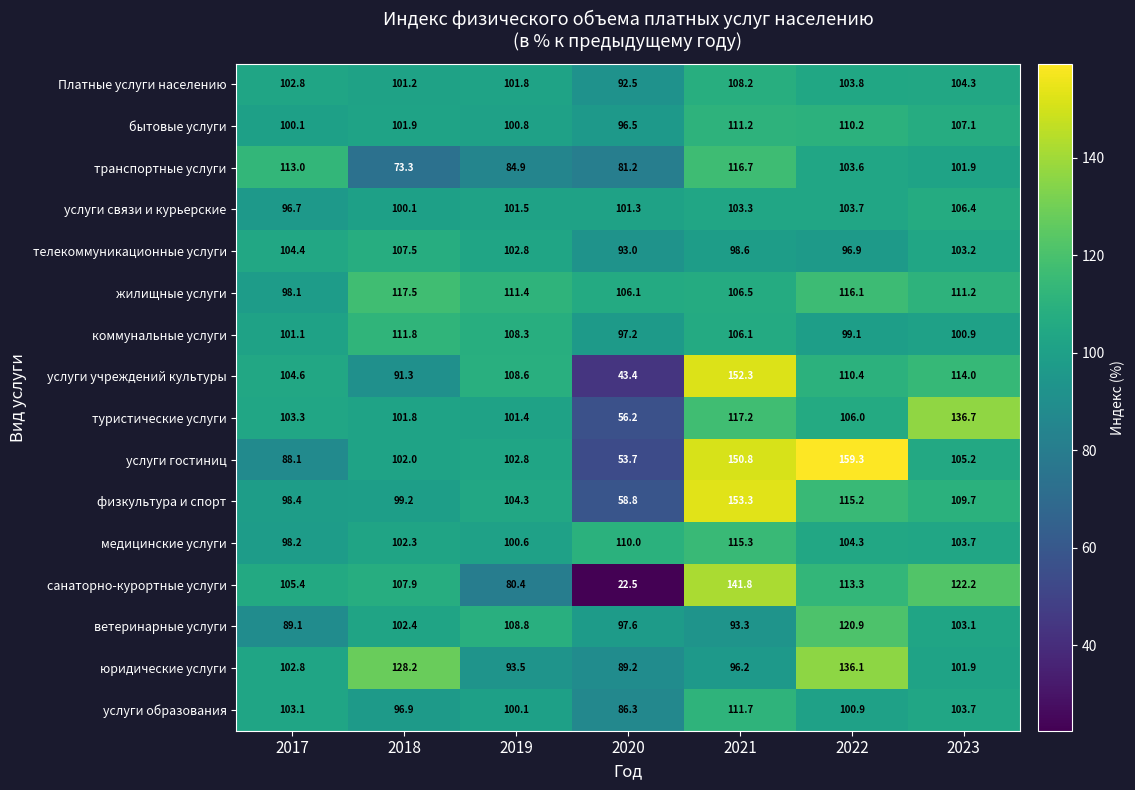

Where does the физкультура и спорт series first go above 104?

2019